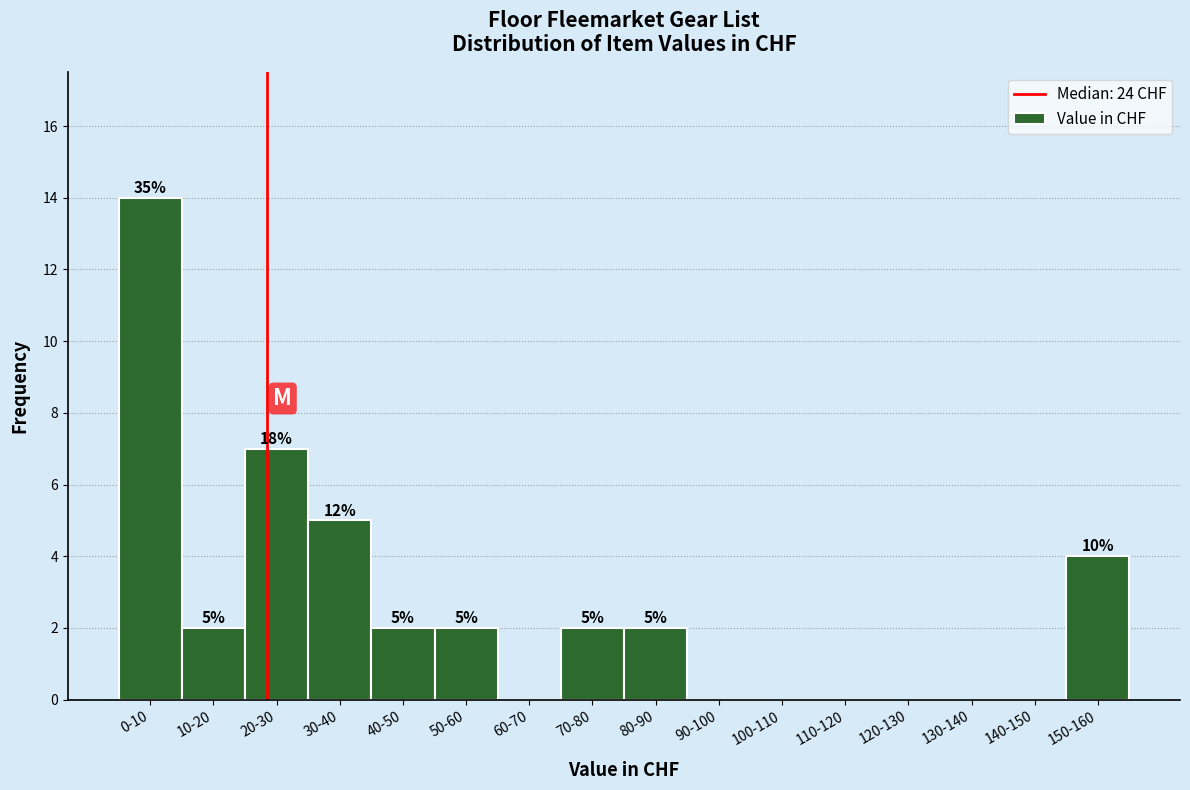

Reading right to left, extract all data points from this chart.

150-160=4	140-150=0	130-140=0	120-130=0	110-120=0	100-110=0	90-100=0	80-90=2	70-80=2	60-70=0	50-60=2	40-50=2	30-40=5	20-30=7	10-20=2	0-10=14